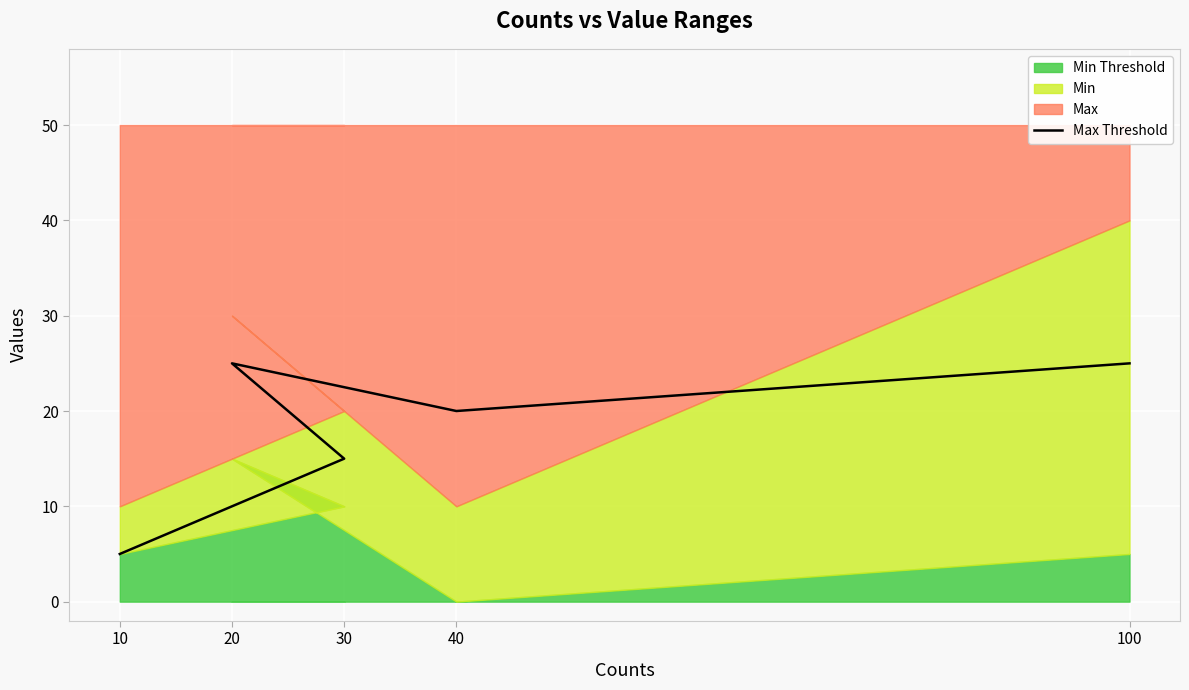

Between 100 and 20, which is larger?

100